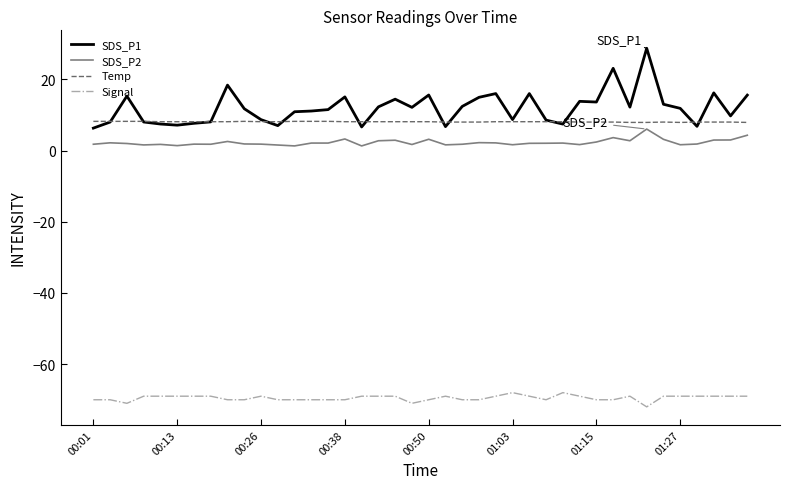

What is the smallest value displayed?

-72.0